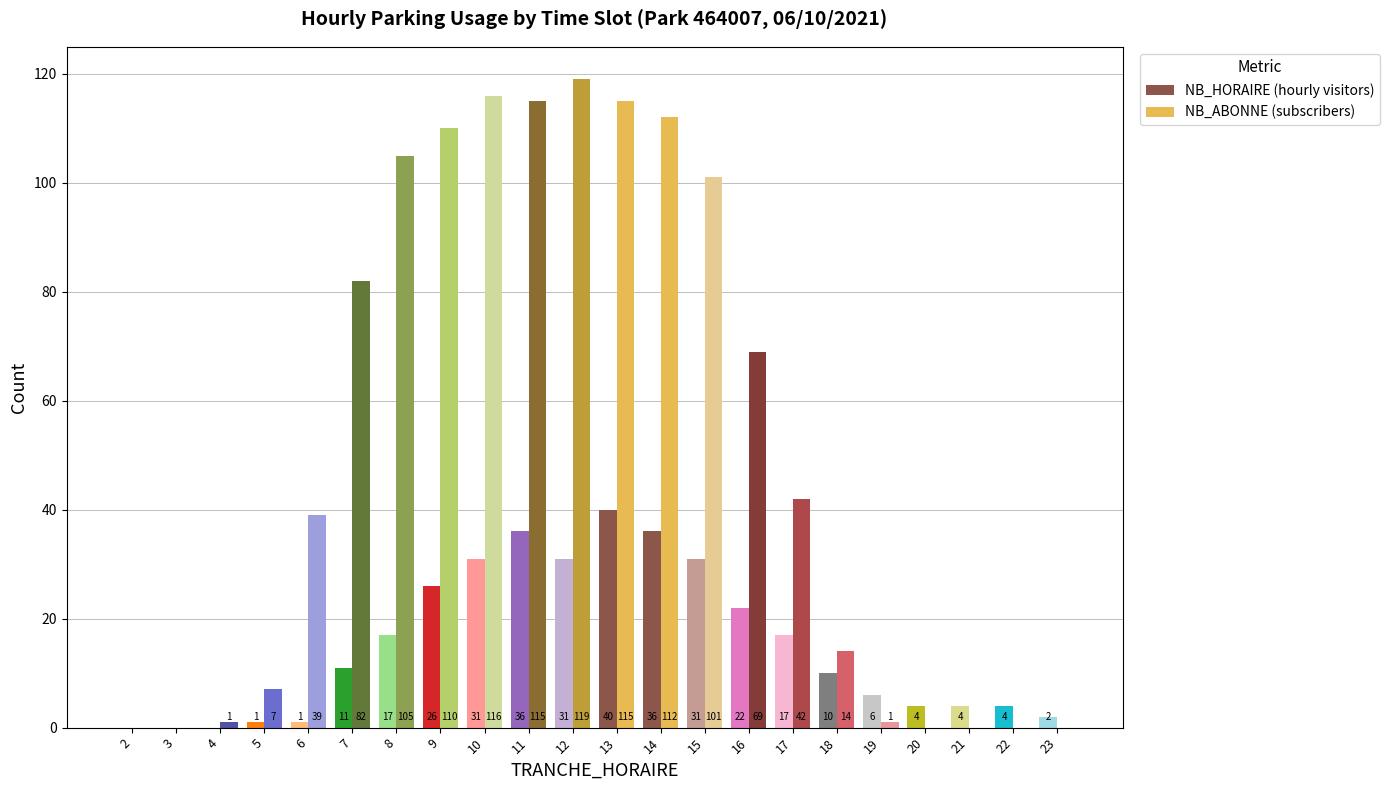

Which category has the lowest value in the NB_HORAIRE series?

2